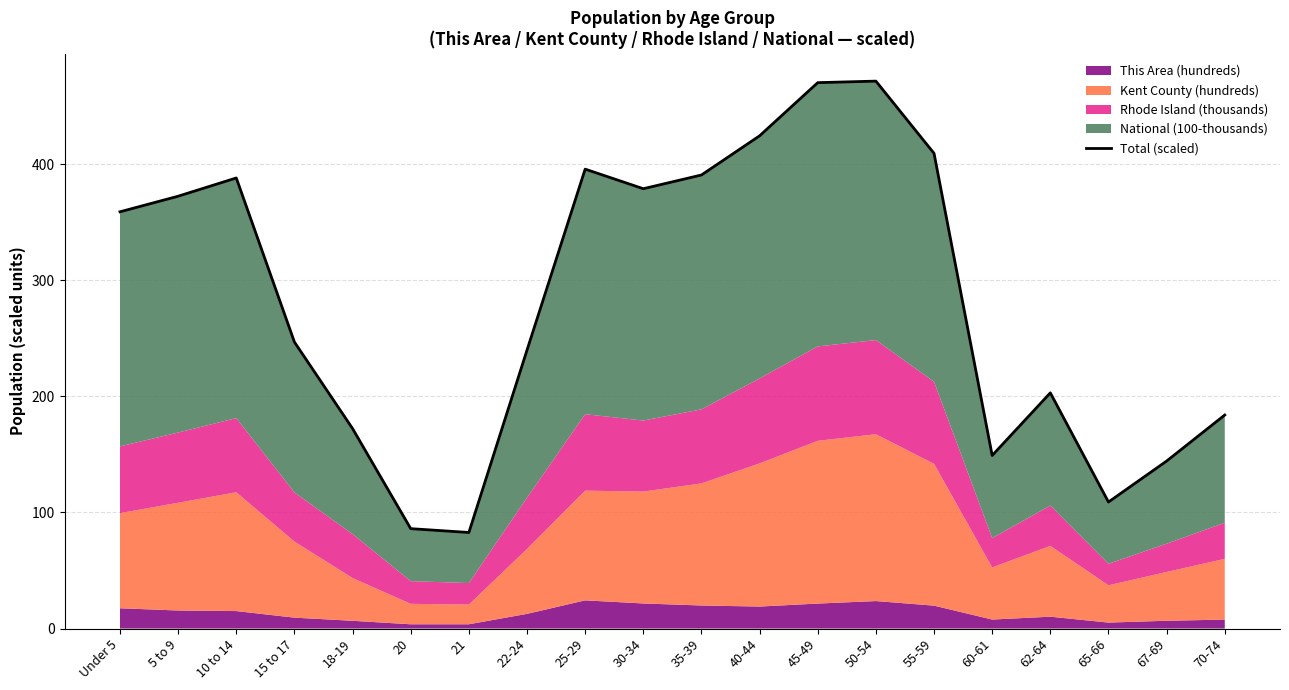

True or false: the data shows 115.2 at 20.

False